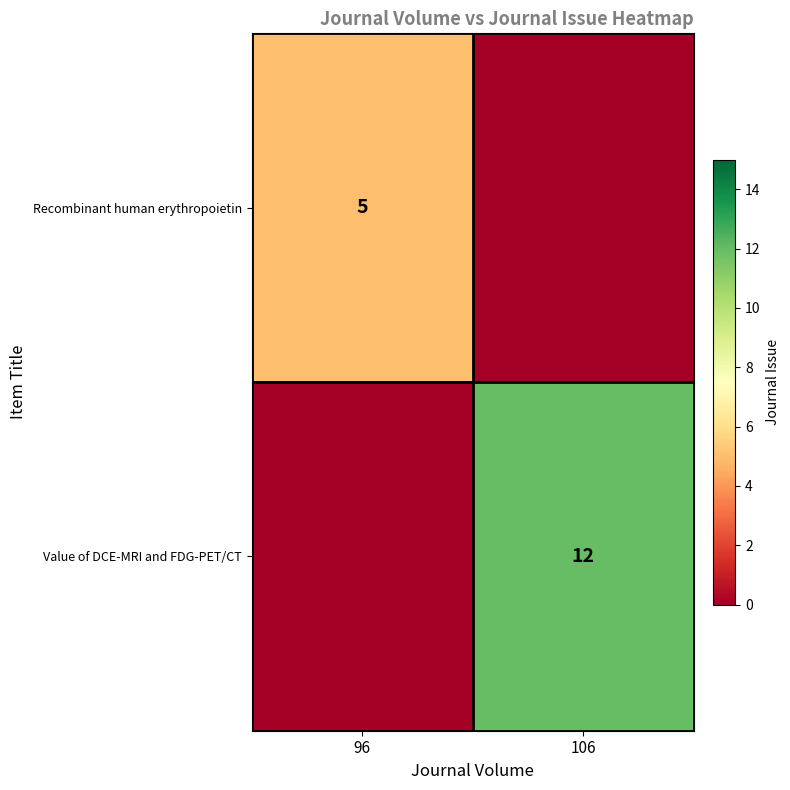

Is it true that Recombinant human erythropoietin equals 5 at 96?

True